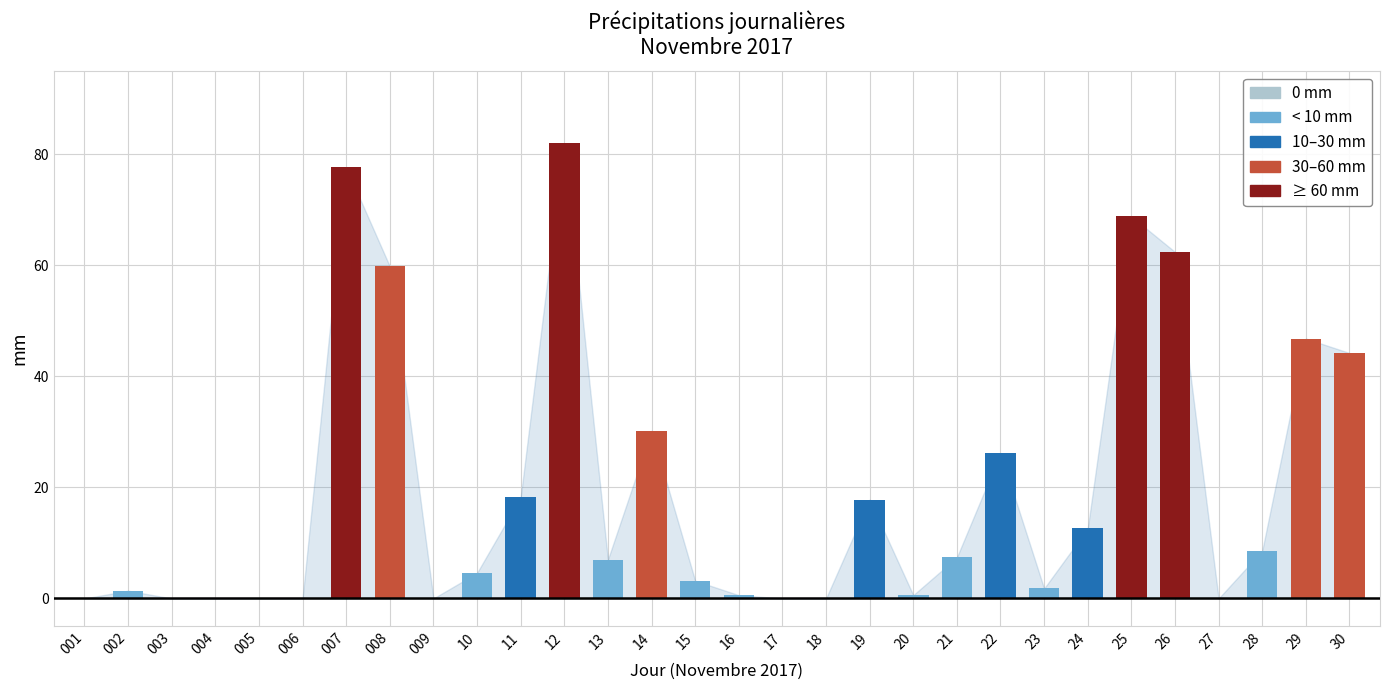

What value does the data have at 25?

68.8